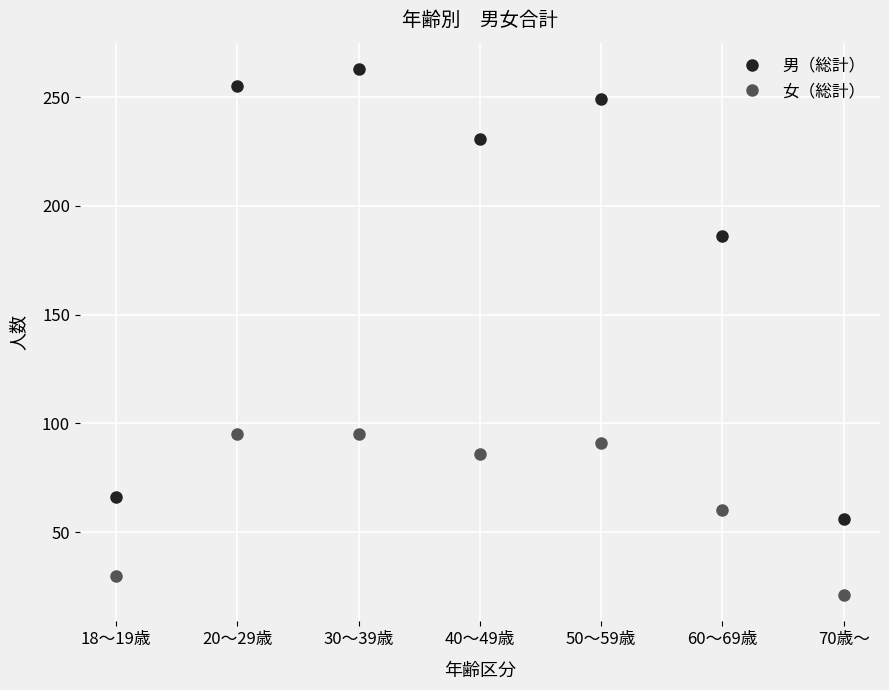

At how many categories does at least one series exceed 113?

5